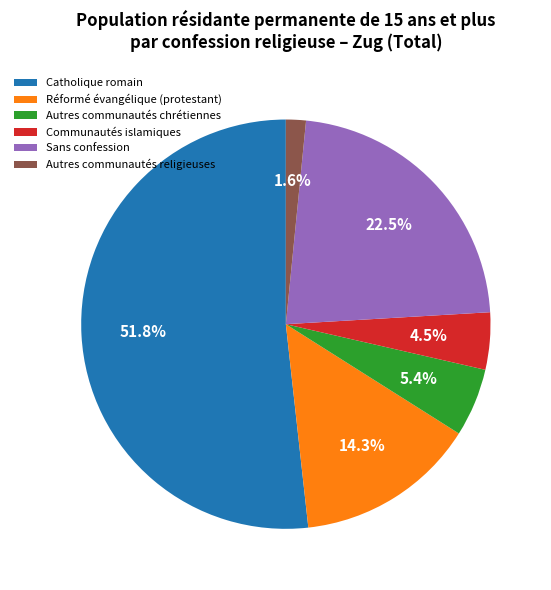

True or false: Catholique romain accounts for 46% of the total.

False